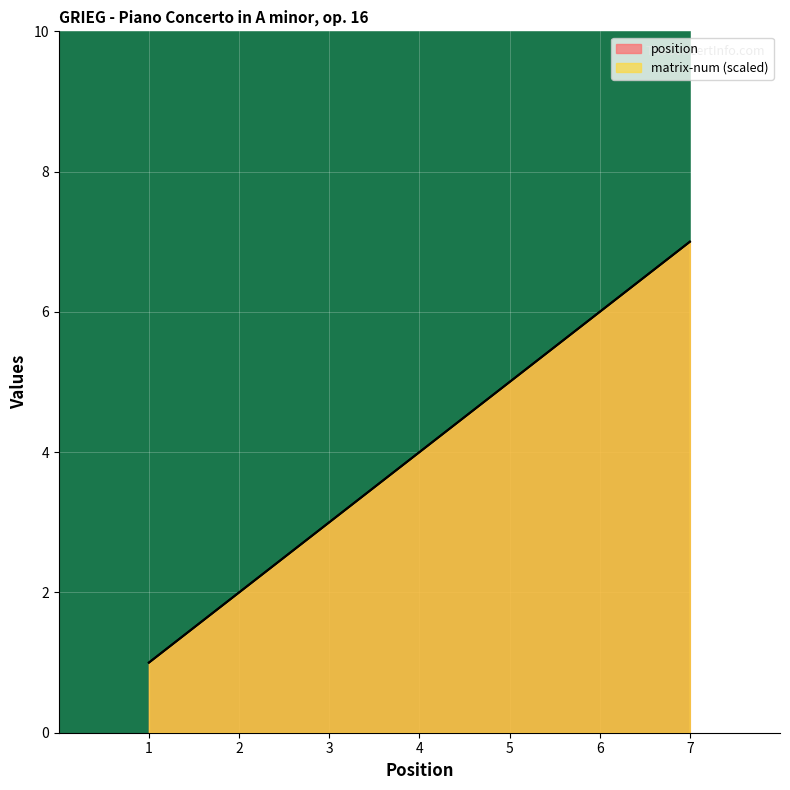

True or false: matrix-num and position cross at least once.

False